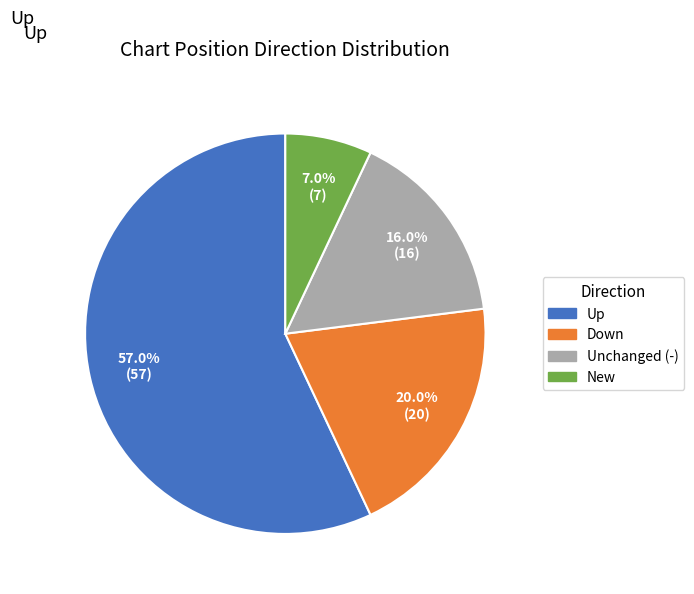

Is there a majority slice in this chart?

Yes